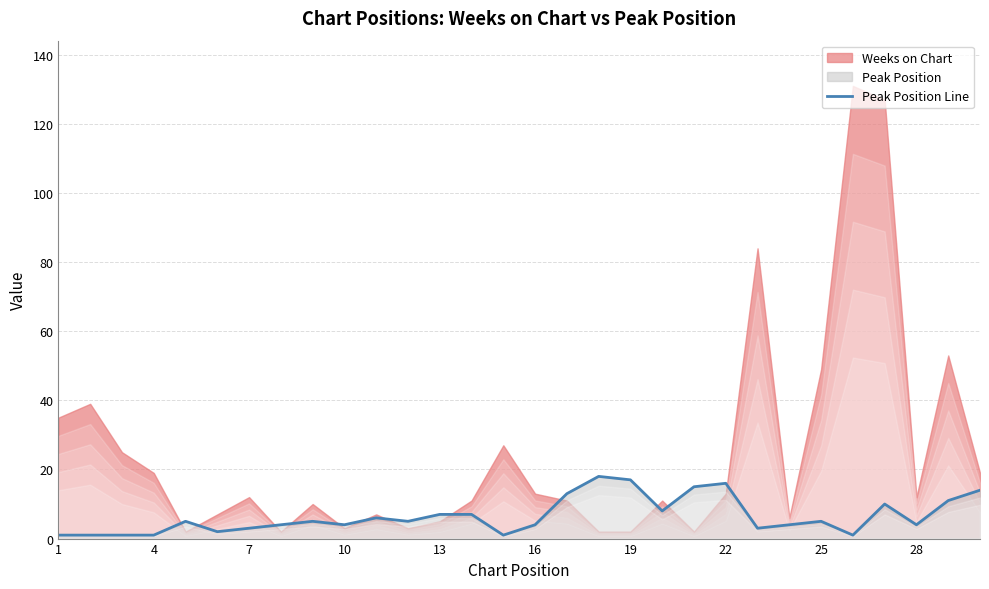

True or false: Peak Position Line has a value of 26 at 19.

False